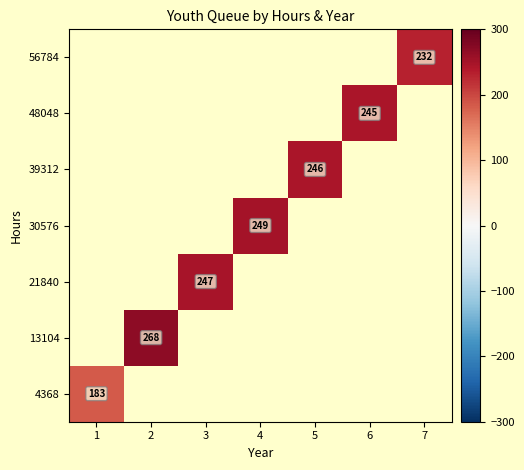

The 4368 series shows 259 at 1. True or false?

False